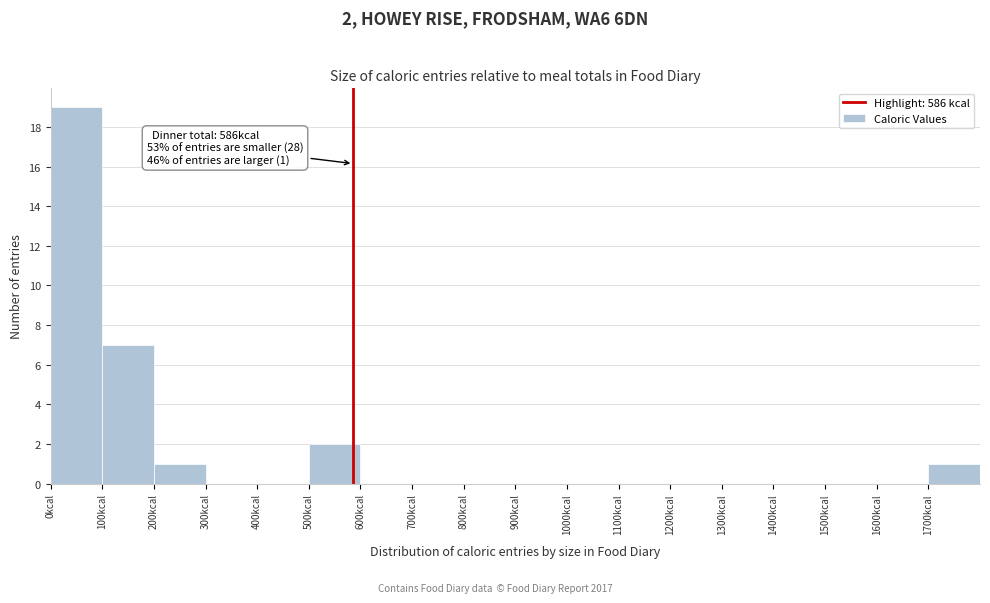

Which range on the x-axis has the tallest bar?

0 to 100